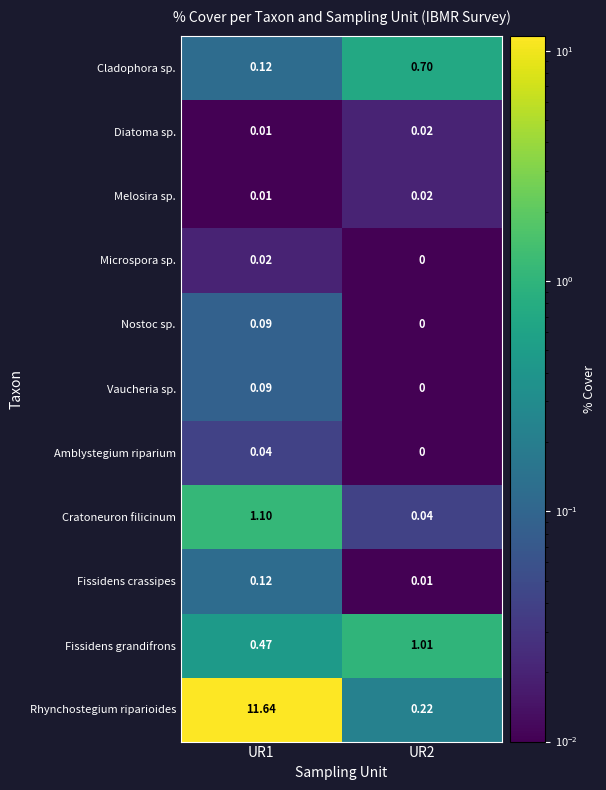

Between UR1 and UR2, which series saw the biggest shift?

Rhynchostegium riparioides